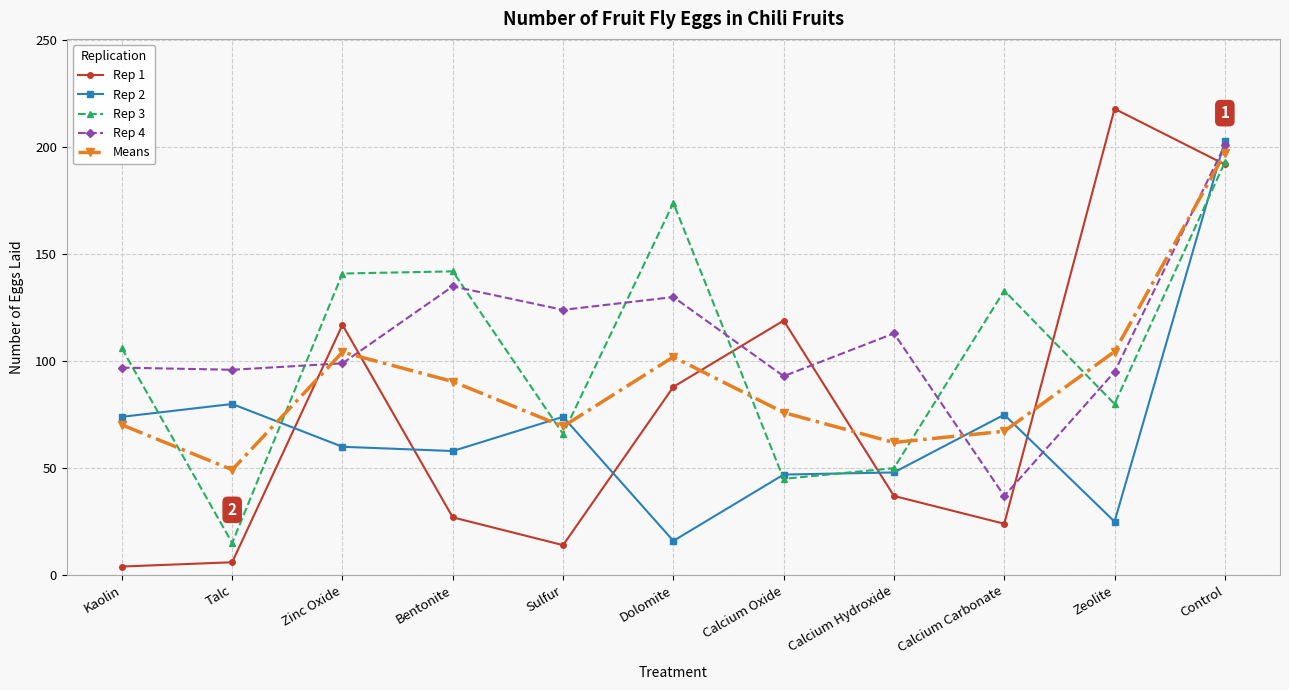

Which series ends up on top after the final intersection of Means and Rep 4?

Rep 4